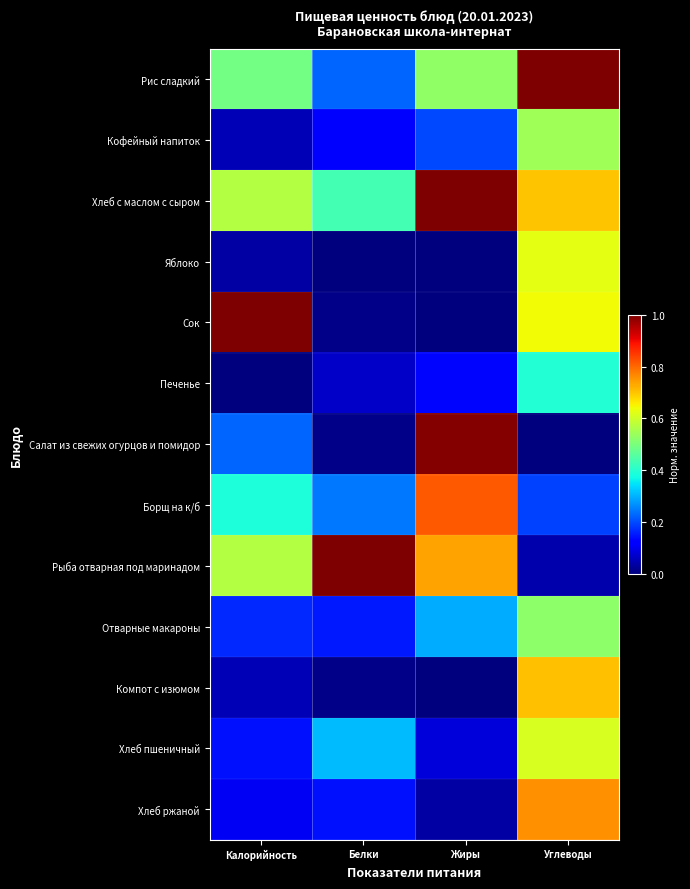

Between Калорийность and Белки, which series saw the biggest shift?

Сок